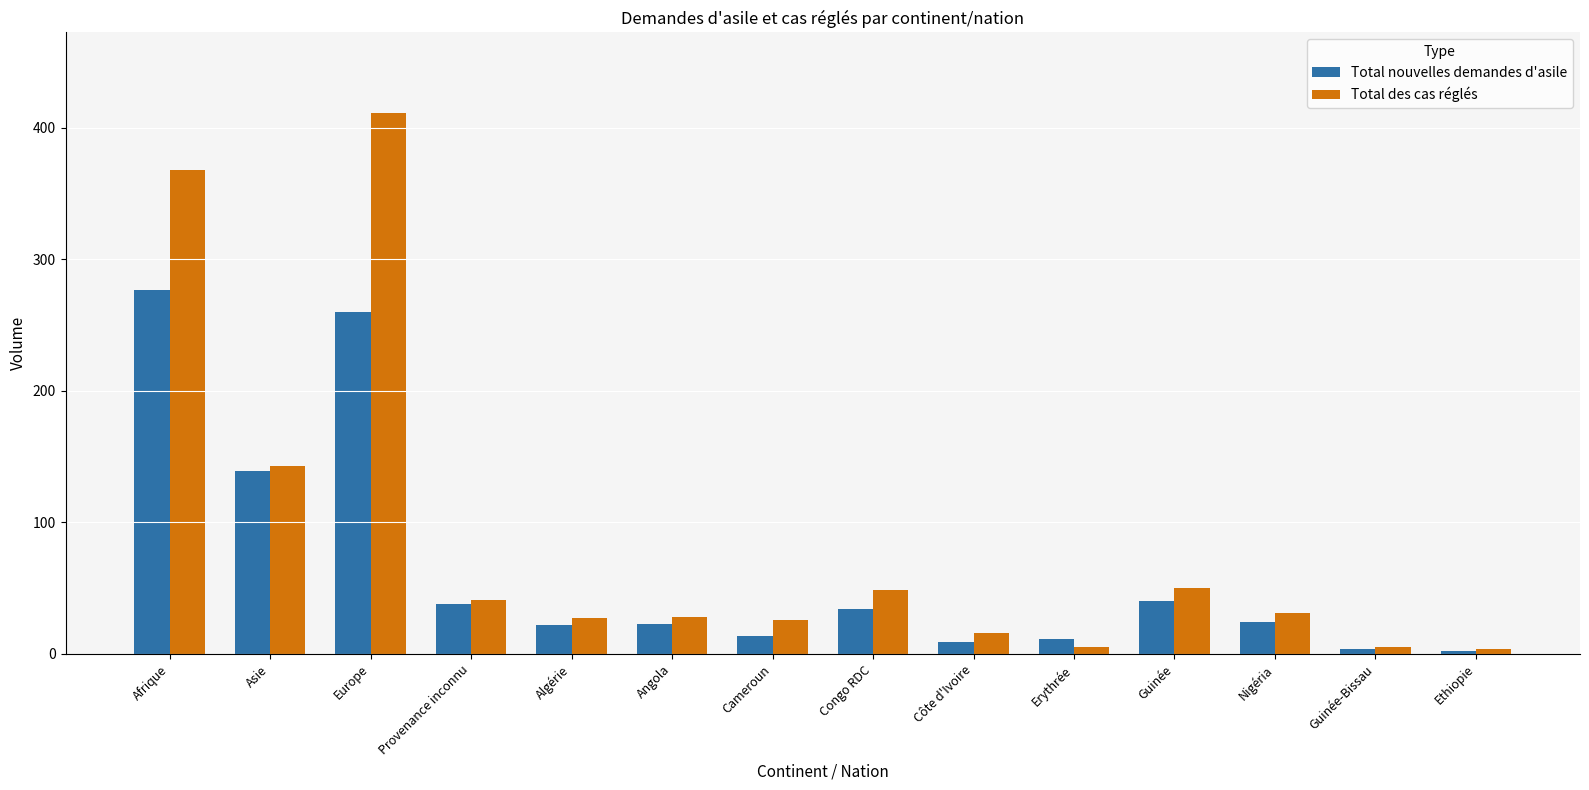

What is the difference between the maximum and minimum values in the Total nouvelles demandes d'asile series?

275